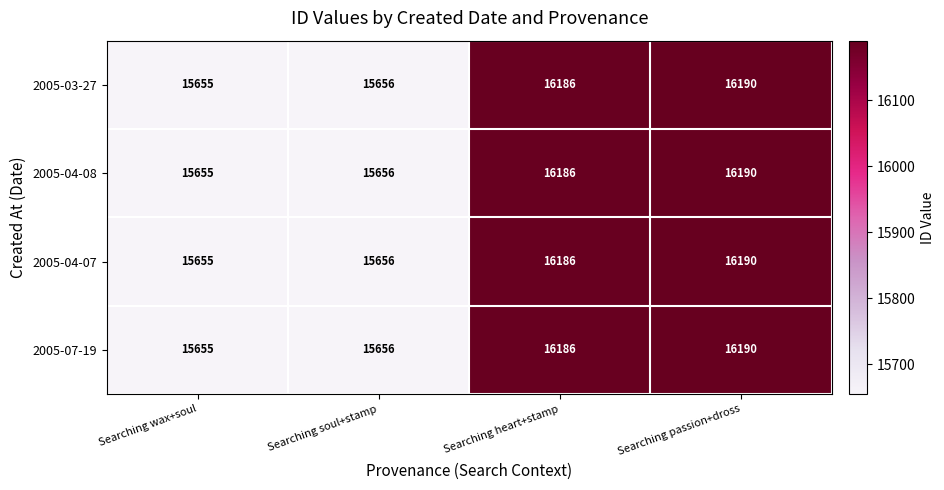

What is the total value across all series at Searching passion+dross?

64760